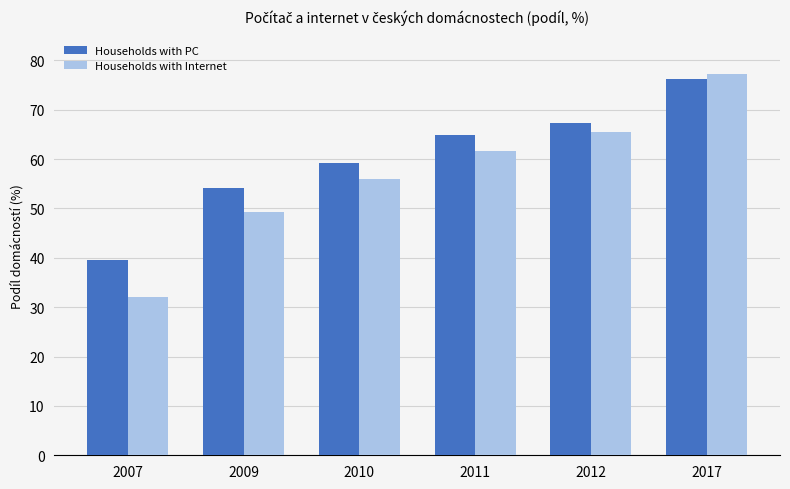

What is the difference between the second highest and minimum values in the Households with Internet series?

33.4